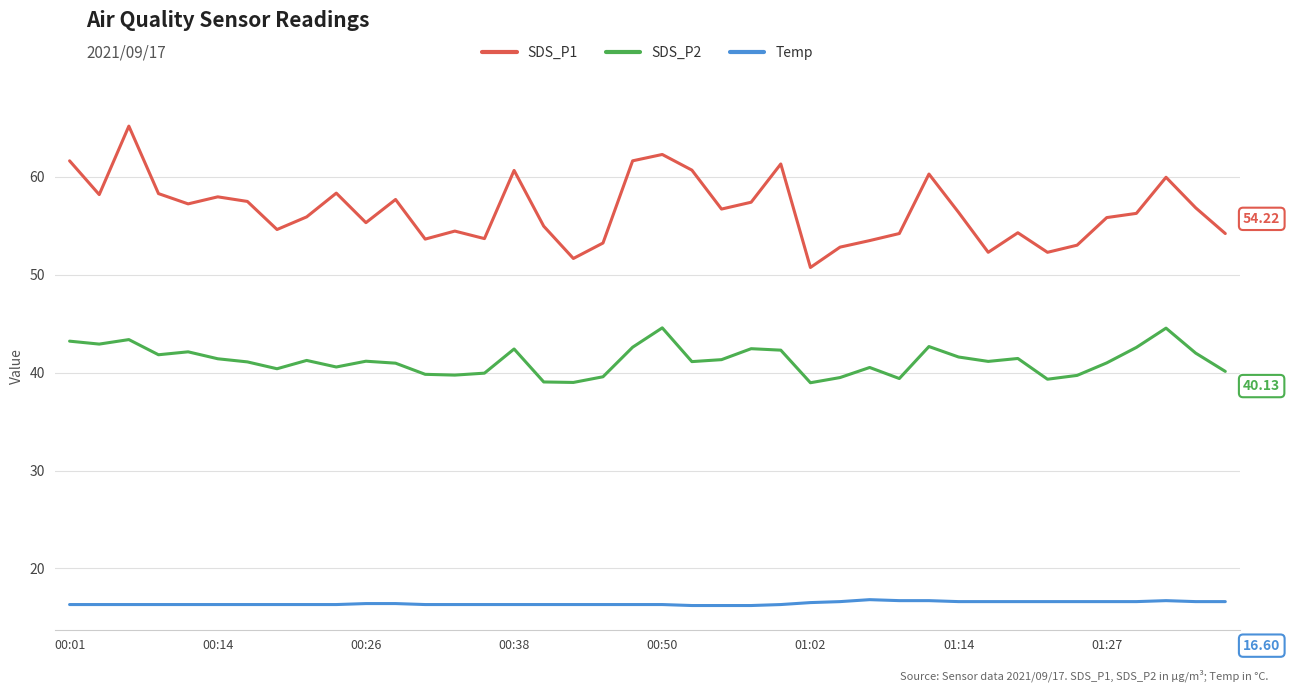

Which series has the largest total across all categories?

SDS_P1